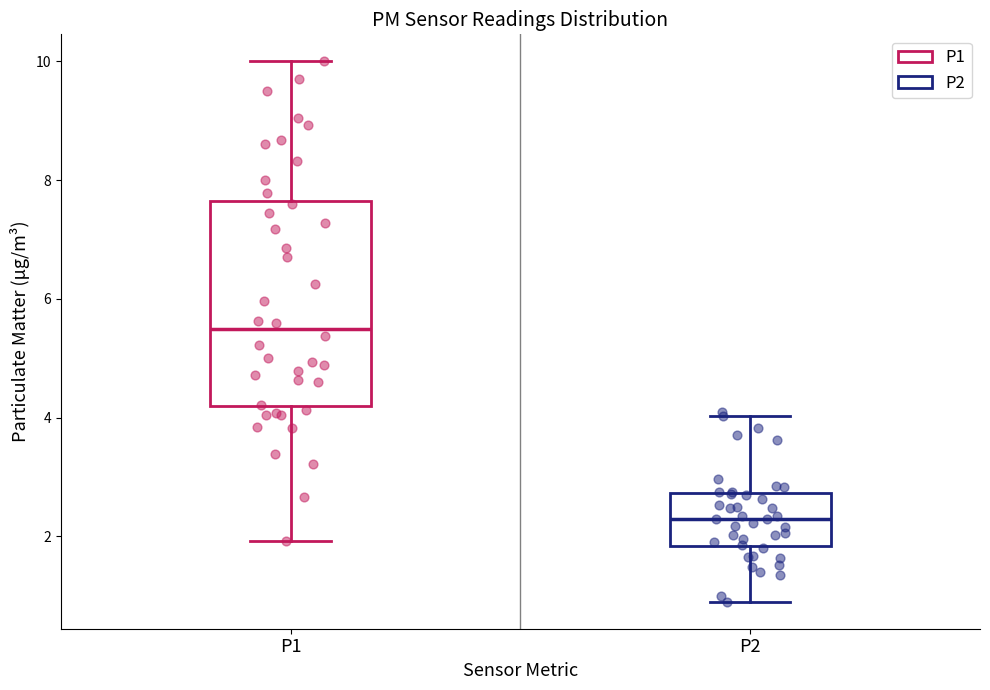

Reading left to right, transcribe this box plot: for each box, give where its median line is, the range the box spans, and where its two whiskers end, as read against the y-axis. The values are not printed on the chart, so give them approximately, as read against the axis.

P1: median 5.4, box 4.2 to 7.6, whiskers 2.0 to 10.0
P2: median 2.4, box 1.8 to 2.8, whiskers 1.0 to 4.0